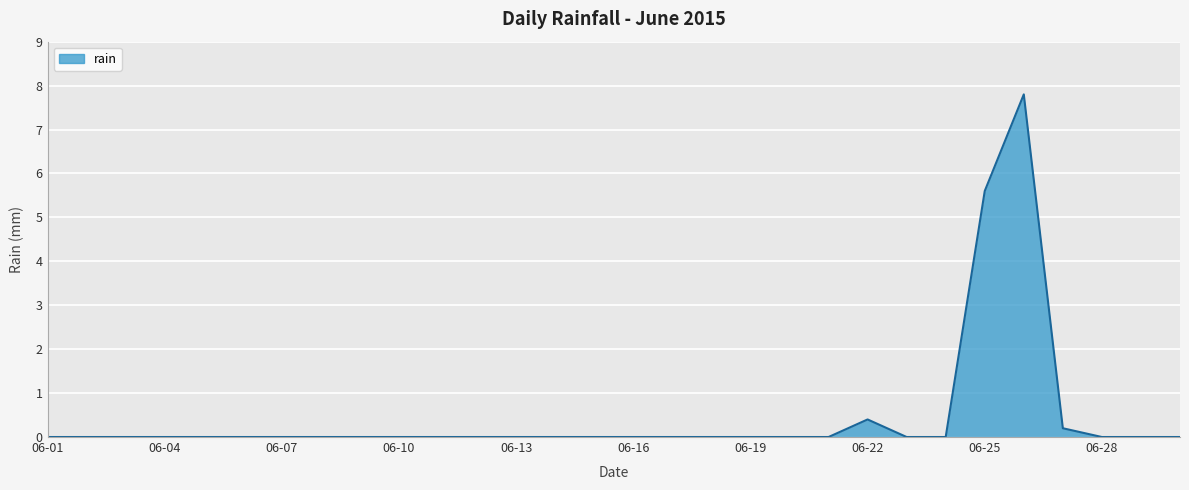

What is the maximum value shown in the chart?

7.8